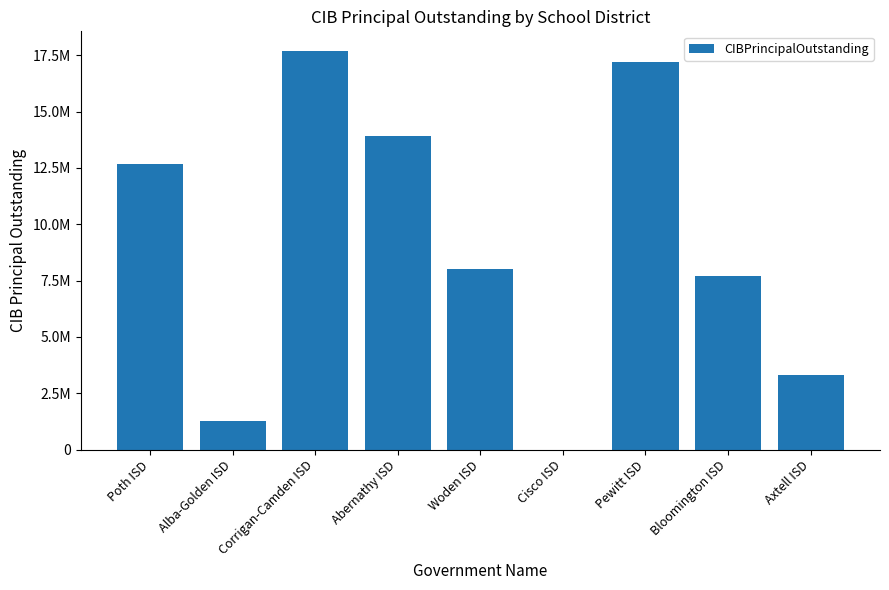

How many data points are above 8000000?

4